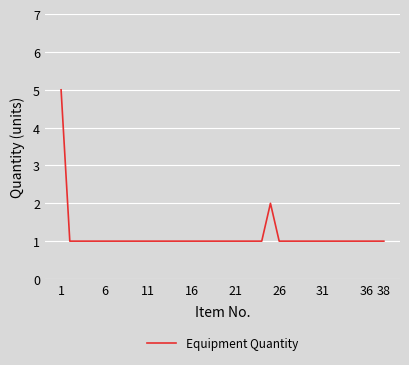

What is the maximum value shown in the chart?

5